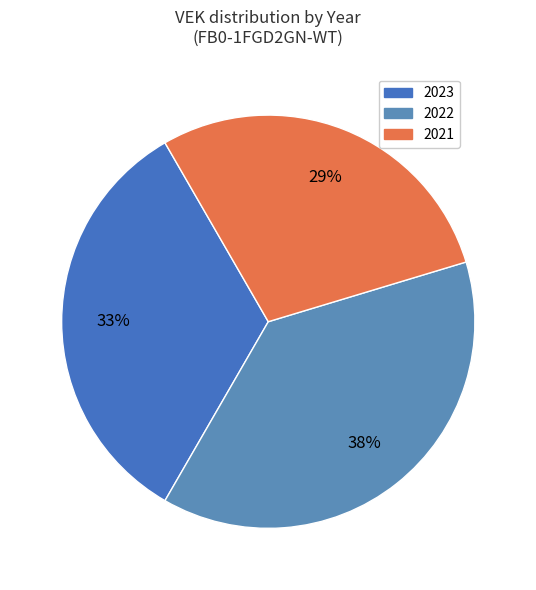

Count the number of slices in the pie.

3